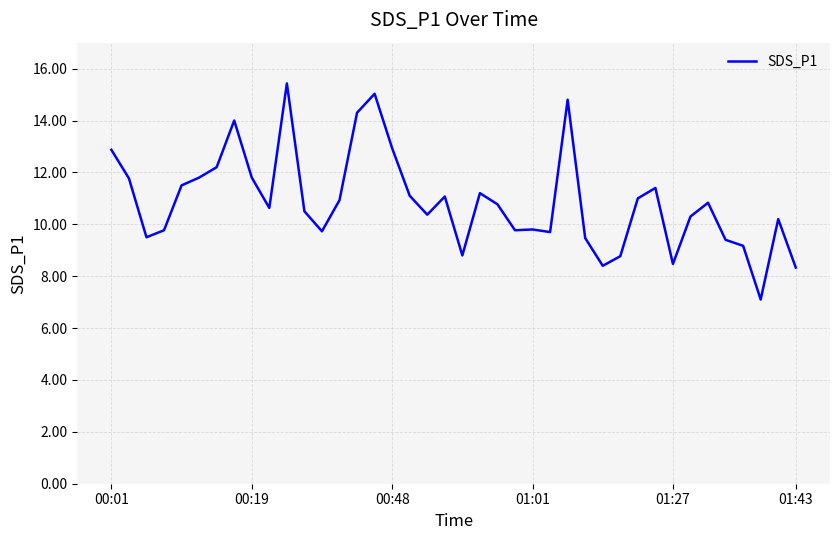

What is the greatest value displayed?

15.4